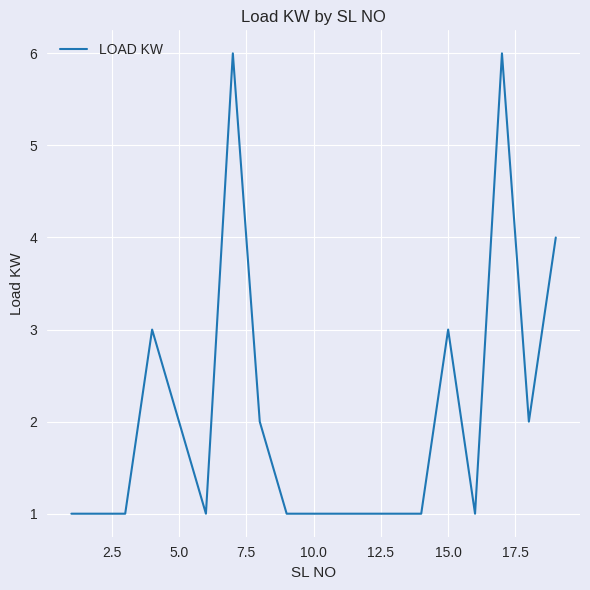

What is the greatest value displayed?

6